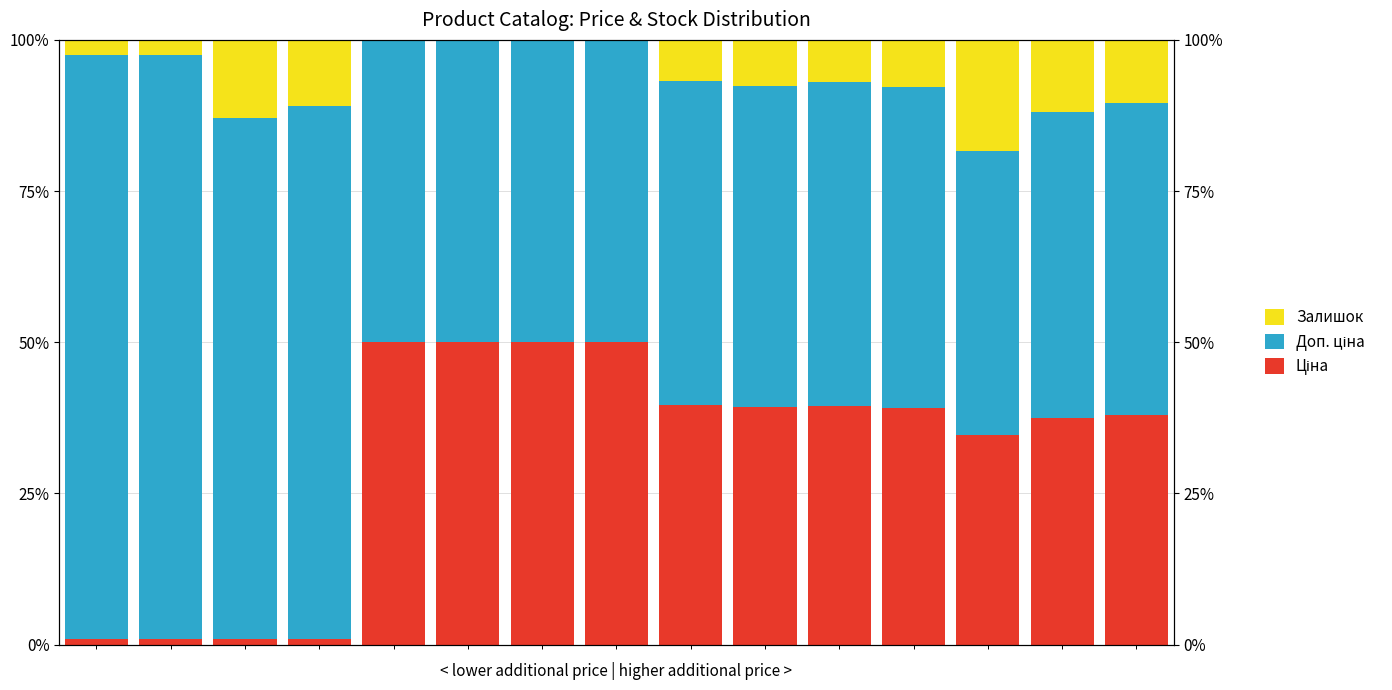

The Ціна series shows 1.0 at 1. True or false?

True